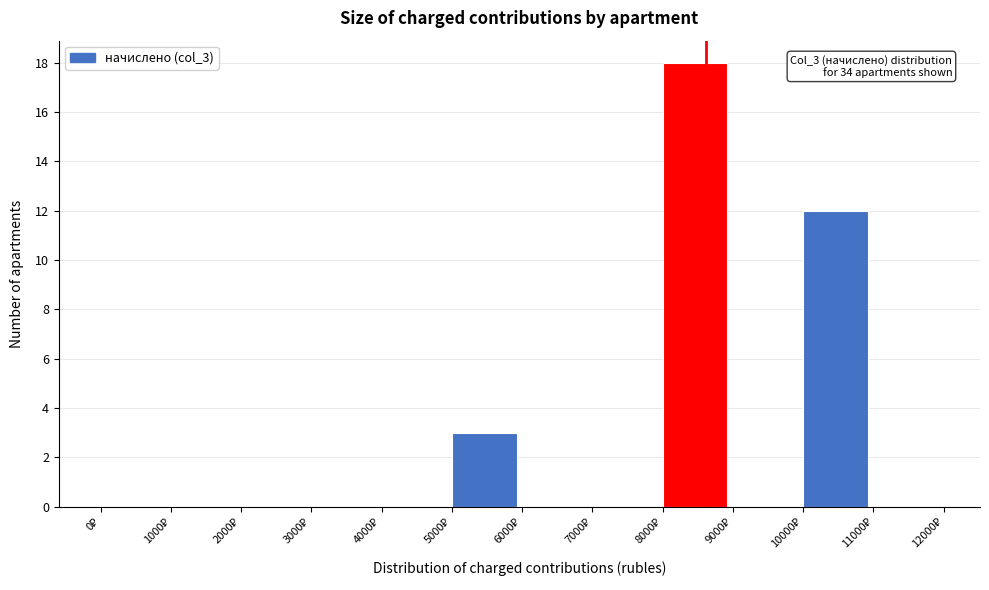

Which range on the x-axis has the tallest bar?

8000 to 9000